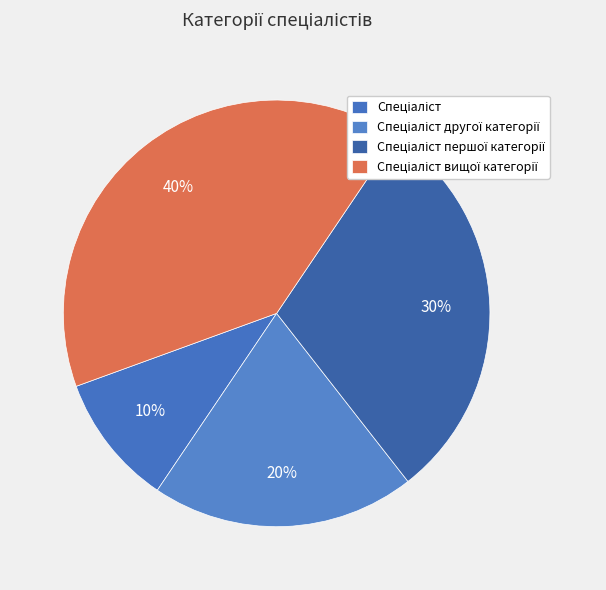

Which slice is the largest?

Спеціаліст вищої категорії